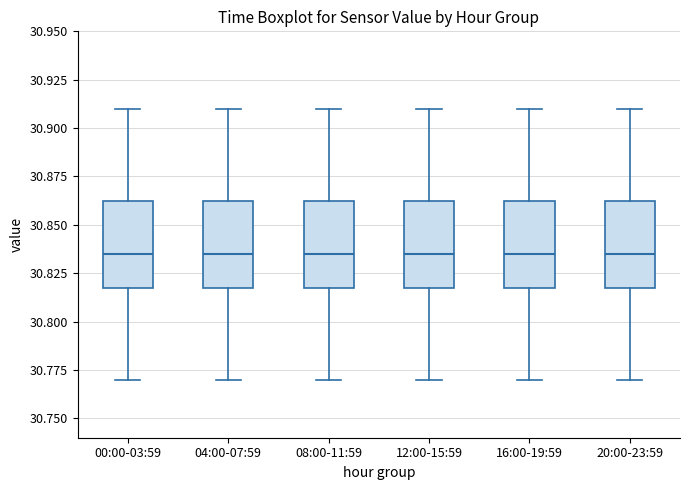

Reading left to right, read every box against the y-axis: the position of its median line, the range the box covers, and the ends of its whiskers. The values are not printed on the chart, so give them approximately, as read against the axis.

00:00-03:59: median 30.835, box 30.820 to 30.865, whiskers 30.770 to 30.910
04:00-07:59: median 30.835, box 30.820 to 30.865, whiskers 30.770 to 30.910
08:00-11:59: median 30.835, box 30.820 to 30.865, whiskers 30.770 to 30.910
12:00-15:59: median 30.835, box 30.820 to 30.865, whiskers 30.770 to 30.910
16:00-19:59: median 30.835, box 30.820 to 30.865, whiskers 30.770 to 30.910
20:00-23:59: median 30.835, box 30.820 to 30.865, whiskers 30.770 to 30.910